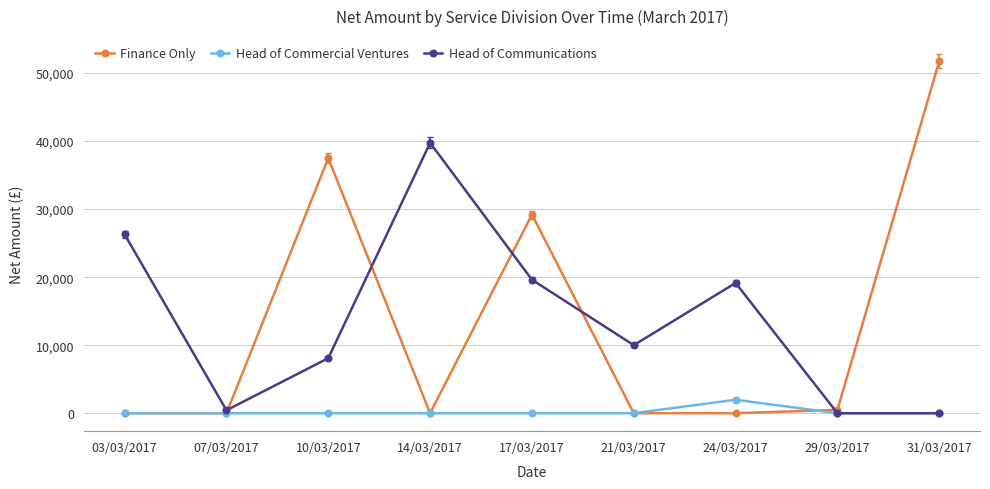

Read the Finance Only value at 17/03/2017.

29200.0